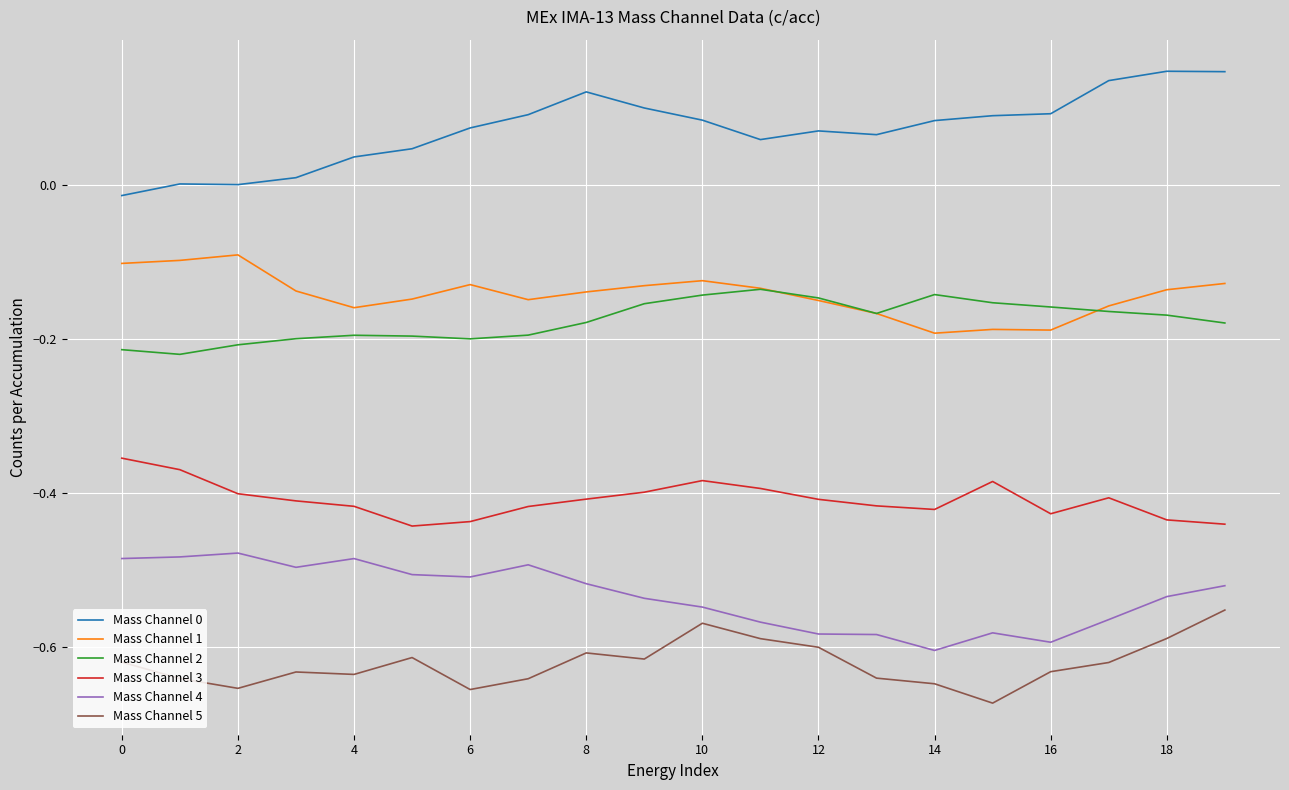

True or false: Mass Channel 2 and Mass Channel 0 intersect in this chart.

False